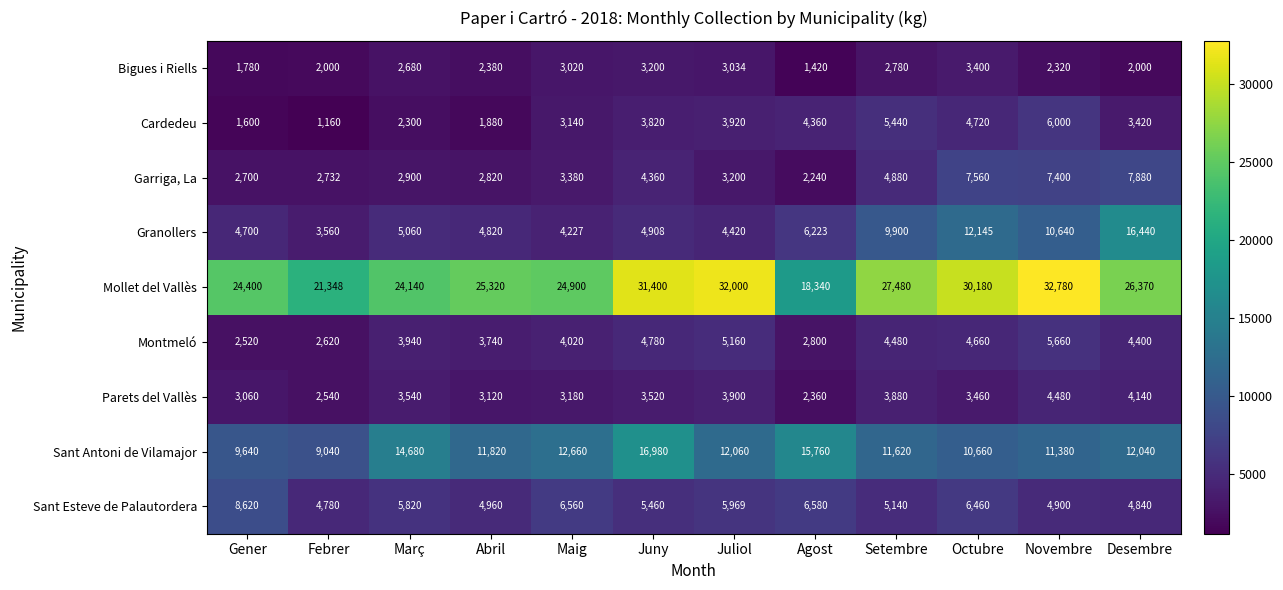

What is the sum of the Granollers values at Novembre and Octubre?

22785